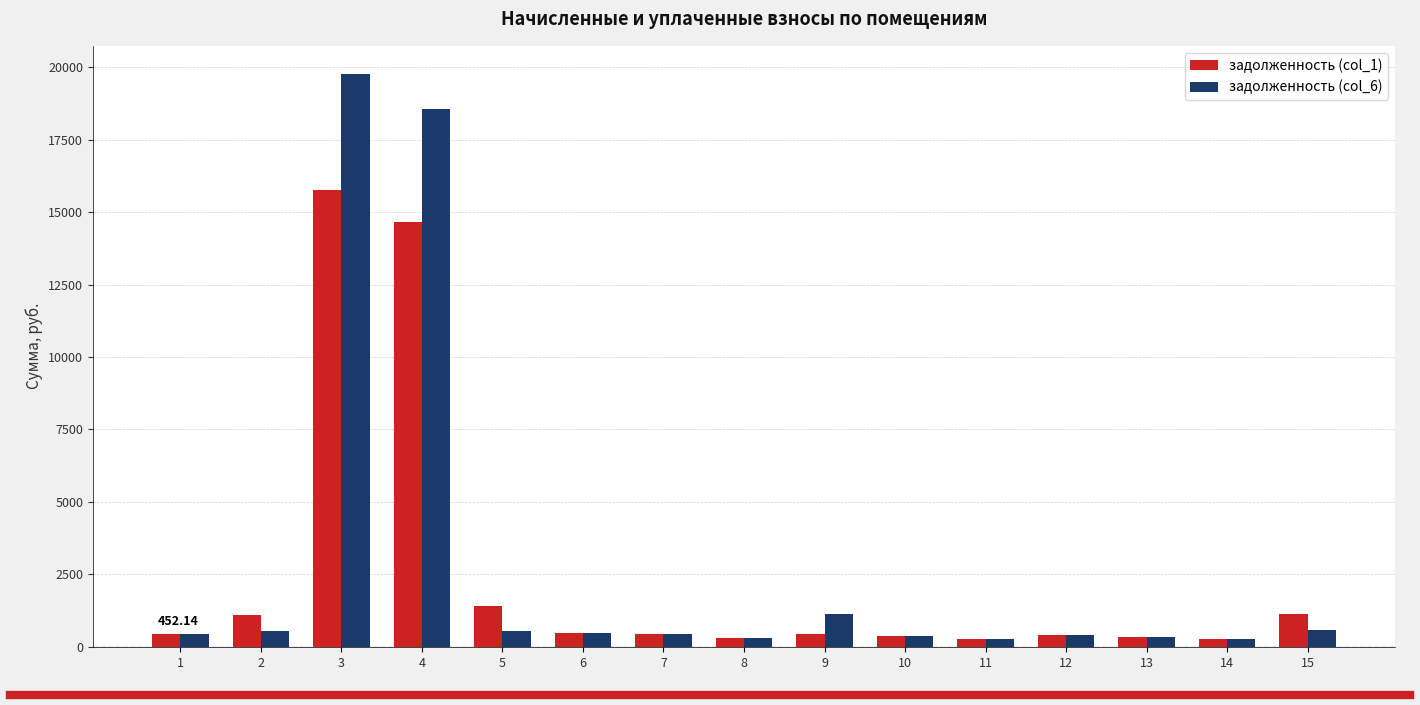

Which series has the widest spread of values?

задолженность (col_6)